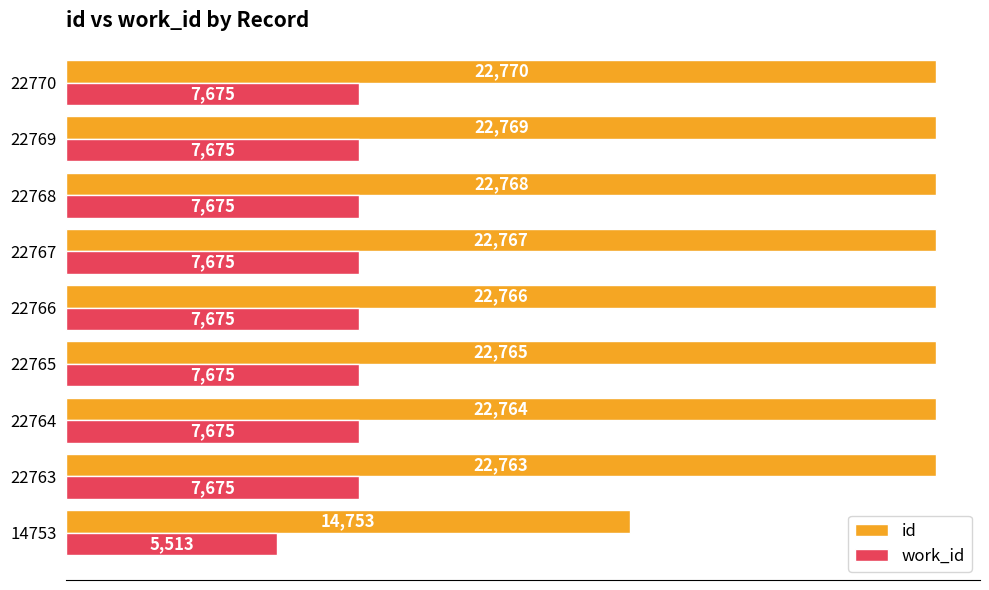

Which series has the largest total across all categories?

id